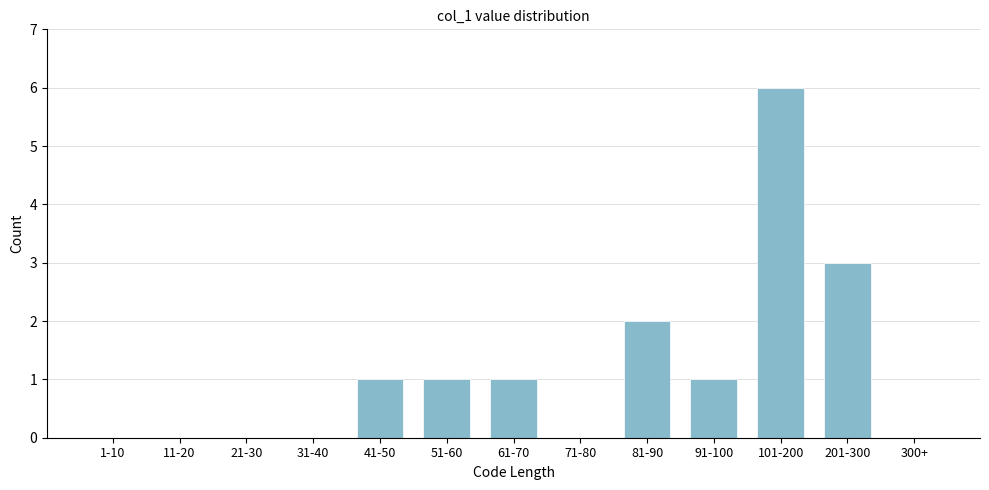

Reading left to right, extract all data points from this chart.

1-10=0	11-20=0	21-30=0	31-40=0	41-50=1	51-60=1	61-70=1	71-80=0	81-90=2	91-100=1	101-200=6	201-300=3	300+=0